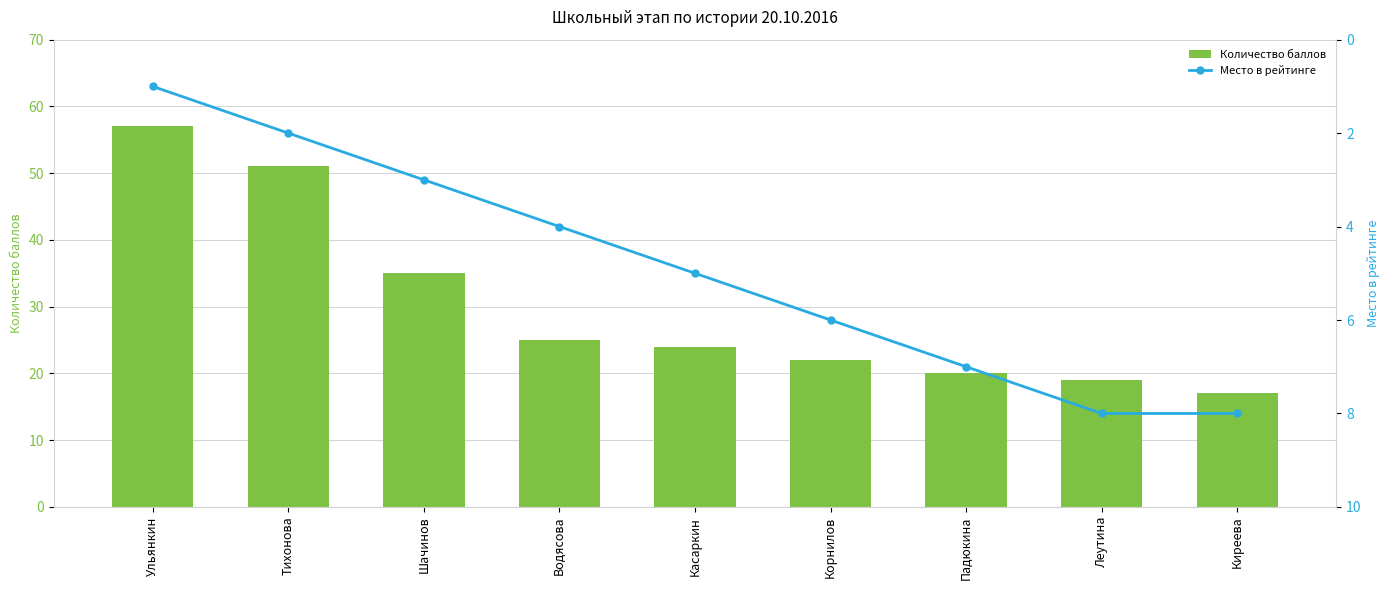

At which label does Место в рейтинге reach its minimum?

Ульянкин